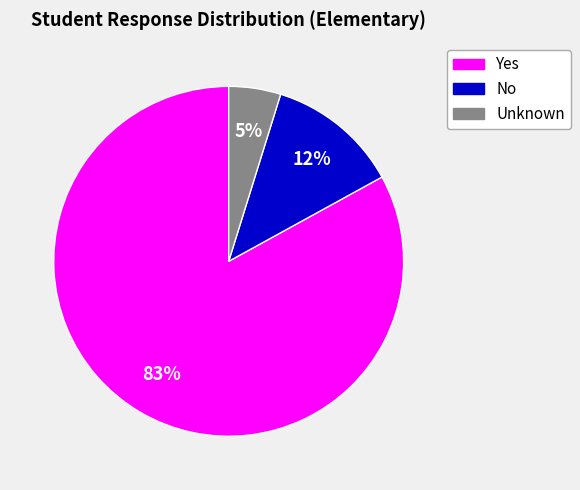

To the nearest percent, what is the difference between the largest and smallest slice percentages?

78%